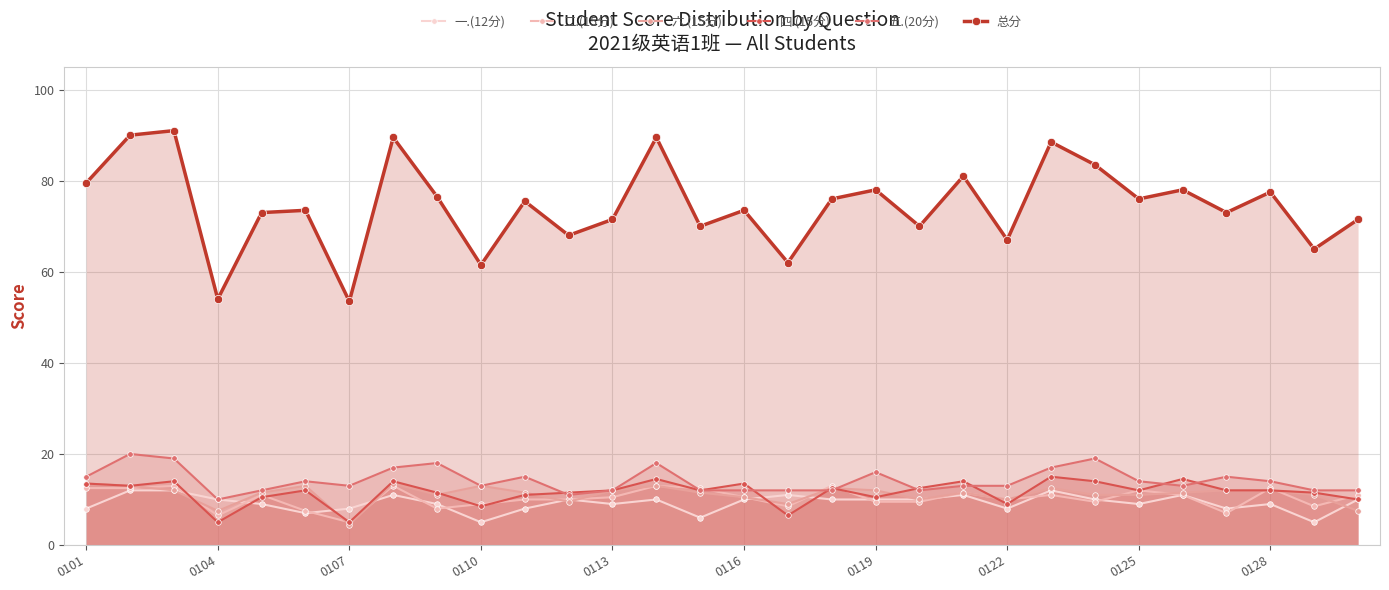

Which series ends up on top after the final intersection of 一.(12分) and 四.(15分)?

四.(15分)